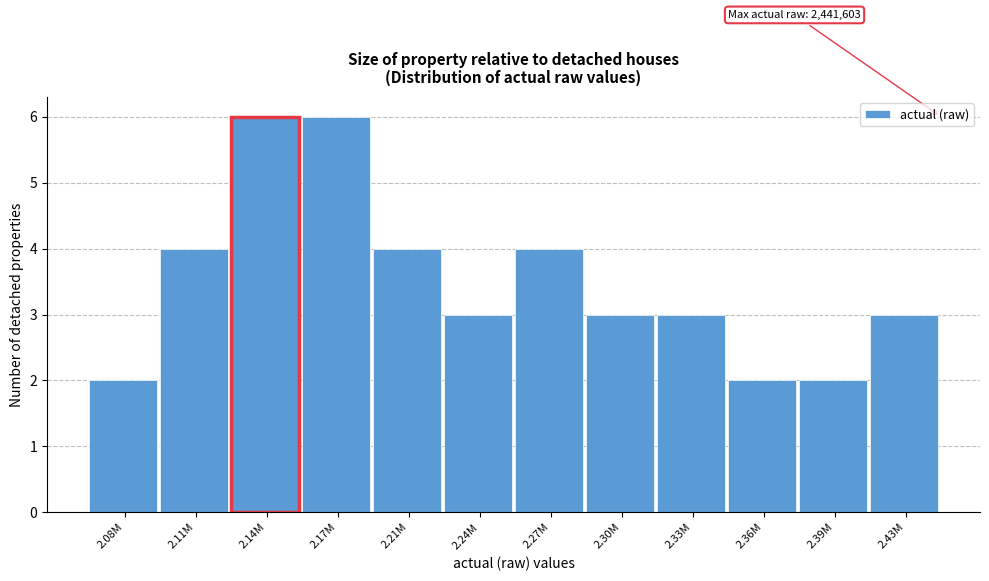

Reading right to left, transcribe all the data shown in this chart.

2.43M=3	2.39M=2	2.36M=2	2.33M=3	2.30M=3	2.27M=4	2.24M=3	2.21M=4	2.17M=6	2.14M=6	2.11M=4	2.08M=2